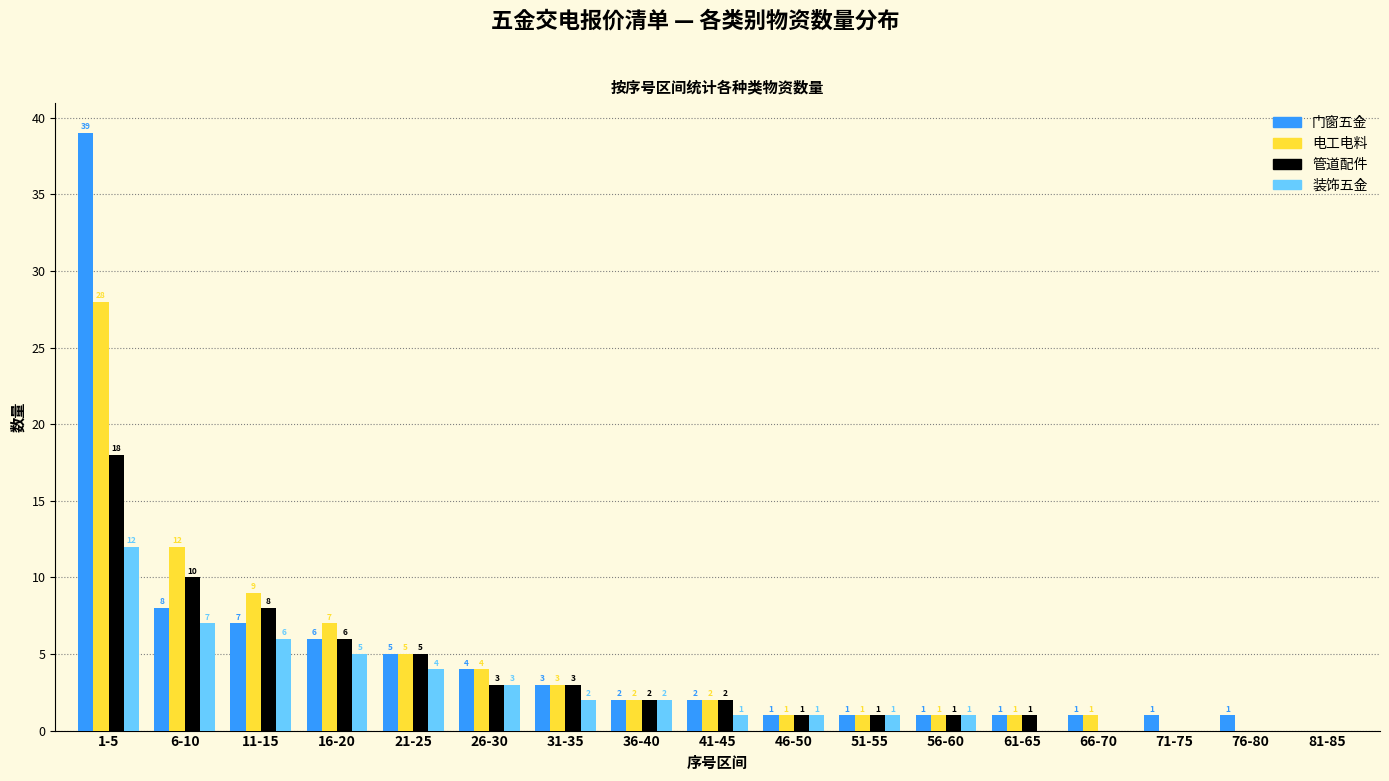

Reading left to right, extract all data points from this chart.

门窗五金: 1-5=39	6-10=8	11-15=7	16-20=6	21-25=5	26-30=4	31-35=3	36-40=2	41-45=2	46-50=1	51-55=1	56-60=1	61-65=1	66-70=1	71-75=1	76-80=1	81-85=0
电工电料: 1-5=28	6-10=12	11-15=9	16-20=7	21-25=5	26-30=4	31-35=3	36-40=2	41-45=2	46-50=1	51-55=1	56-60=1	61-65=1	66-70=1	71-75=0	76-80=0	81-85=0
管道配件: 1-5=18	6-10=10	11-15=8	16-20=6	21-25=5	26-30=3	31-35=3	36-40=2	41-45=2	46-50=1	51-55=1	56-60=1	61-65=1	66-70=0	71-75=0	76-80=0	81-85=0
装饰五金: 1-5=12	6-10=7	11-15=6	16-20=5	21-25=4	26-30=3	31-35=2	36-40=2	41-45=1	46-50=1	51-55=1	56-60=1	61-65=0	66-70=0	71-75=0	76-80=0	81-85=0